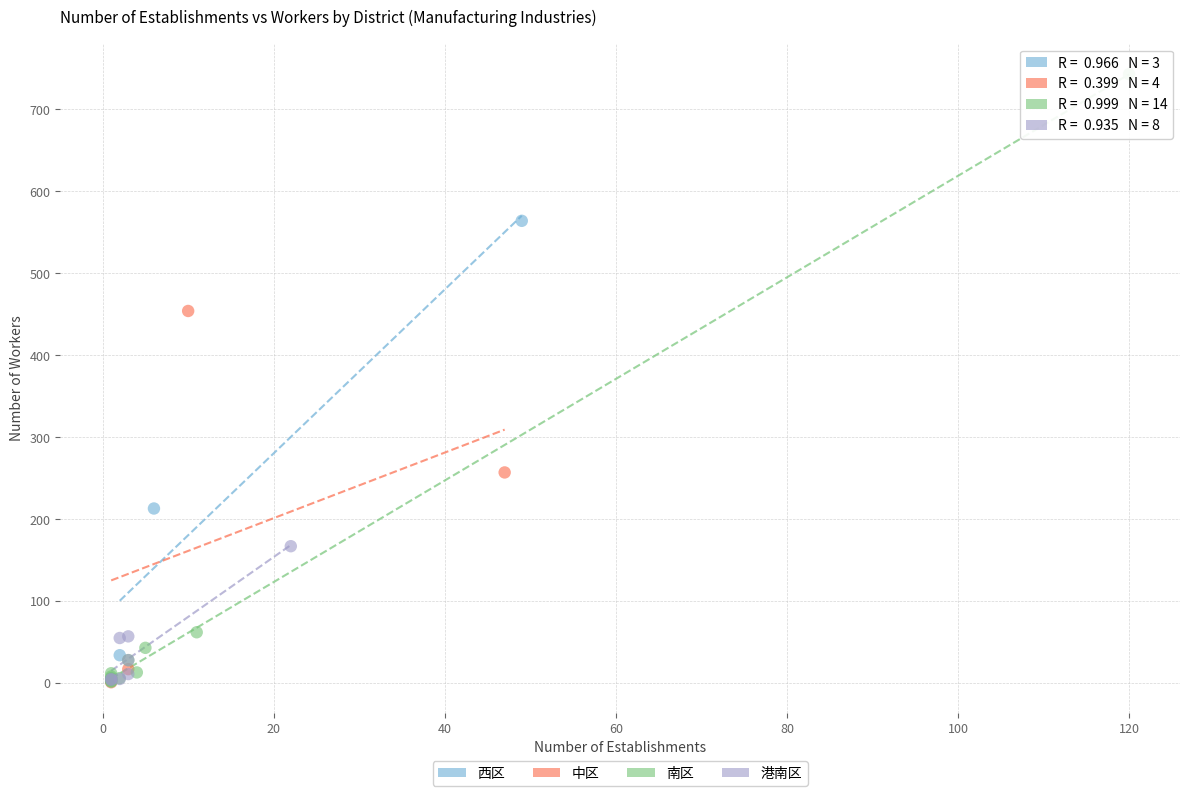

Which series reaches the maximum Y coordinate?

南区